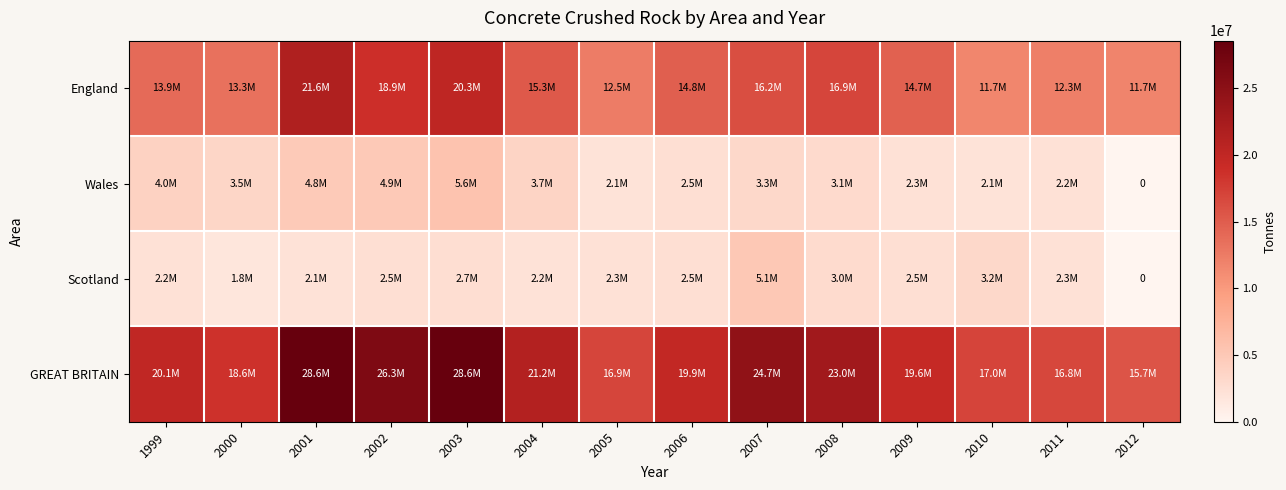

What is the difference between the highest and lowest values at 2005?

14759000